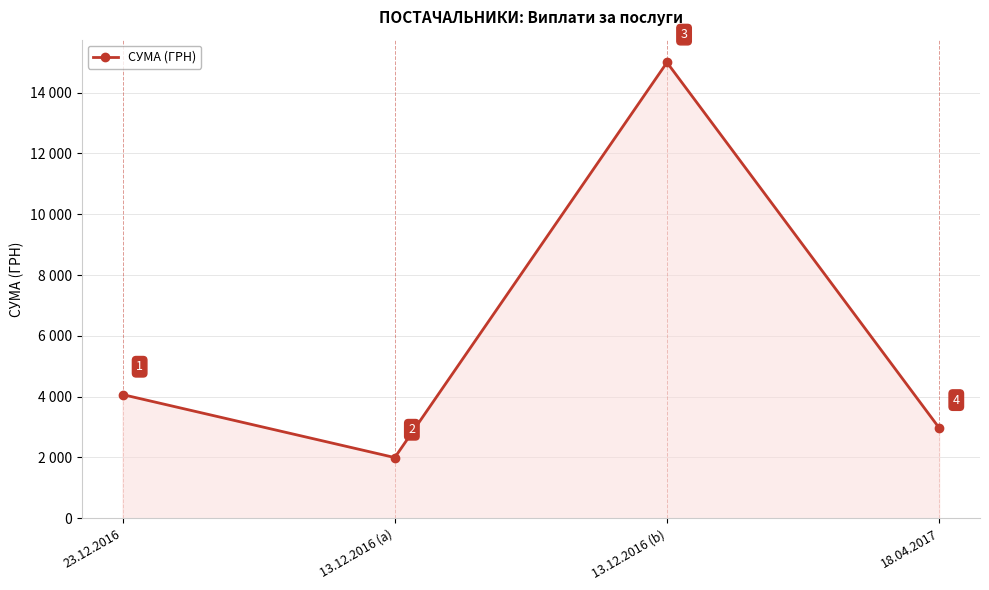

What is the label of the 3rd point from the right?

13.12.2016 (a)